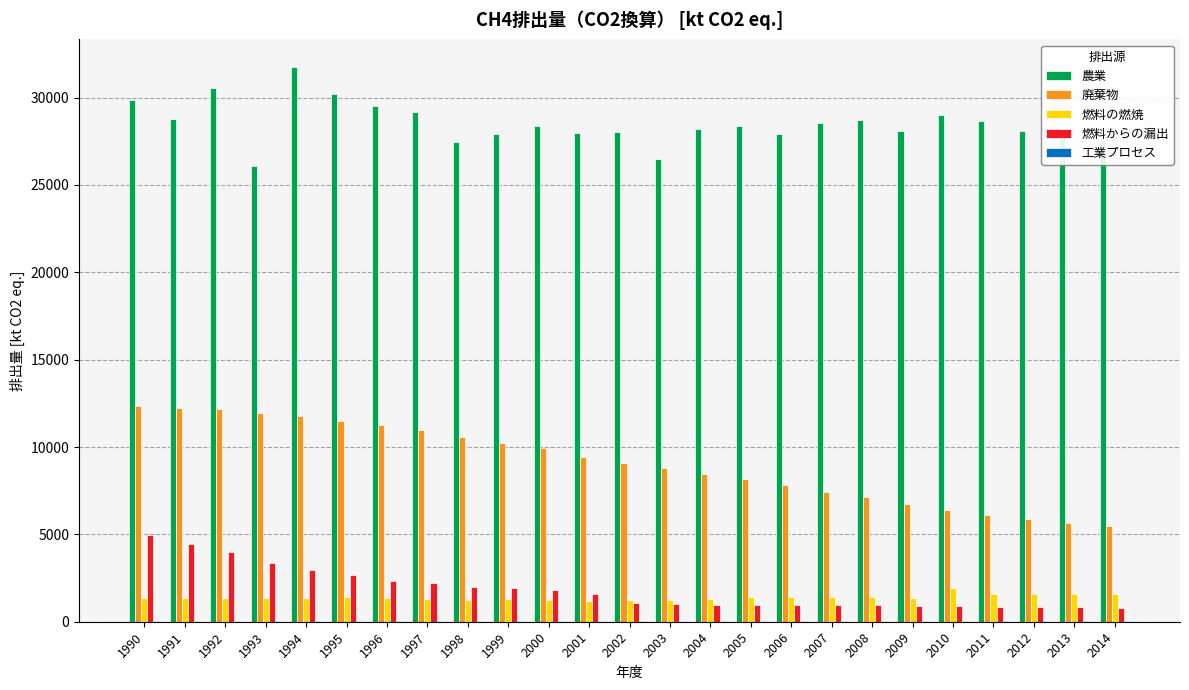

What is the sum of the 燃料からの漏出 values at 2000 and 1997?

4031.9